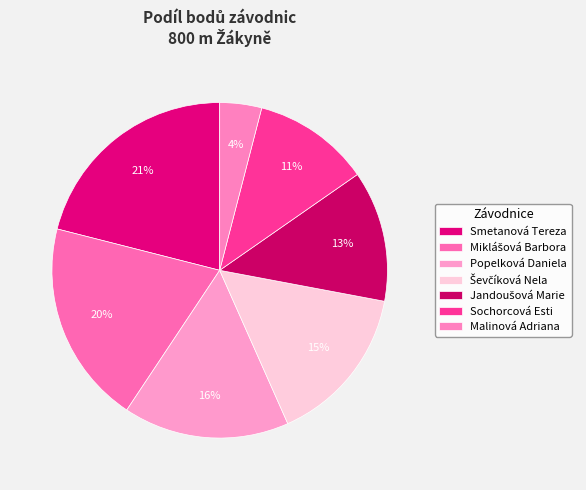

Count the number of slices in the pie.

7